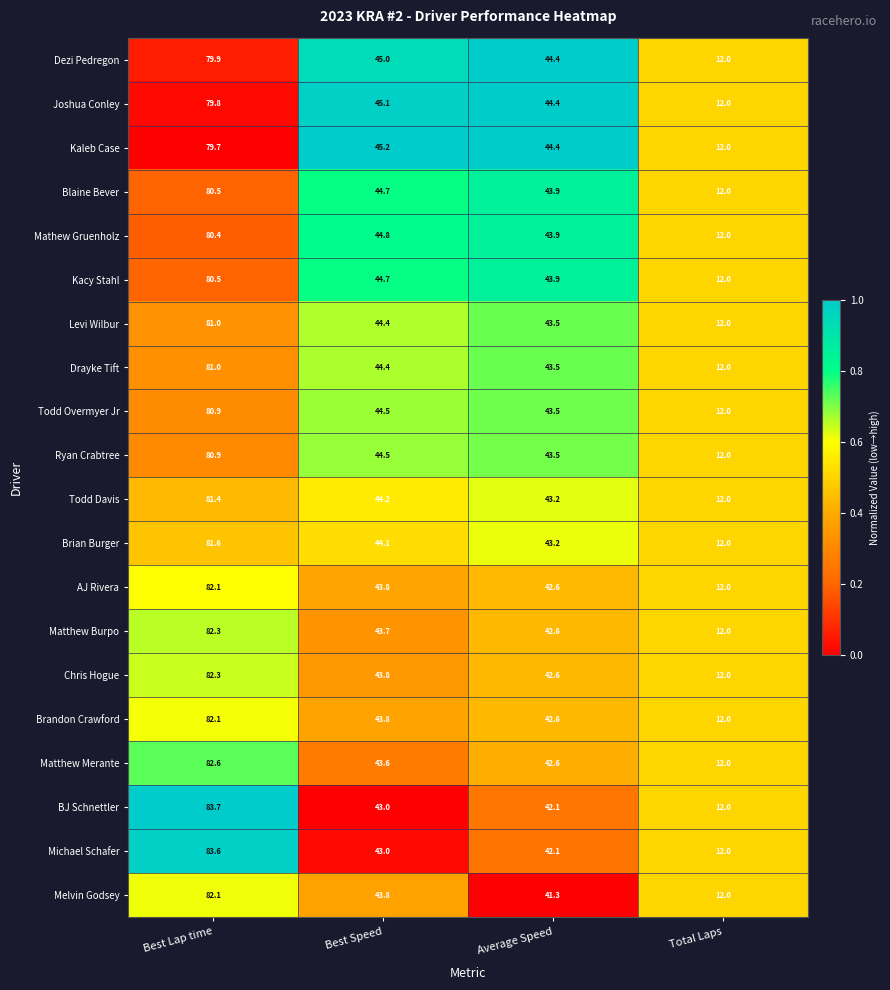

What value does the Brandon Crawford series have at Total Laps?

12.0